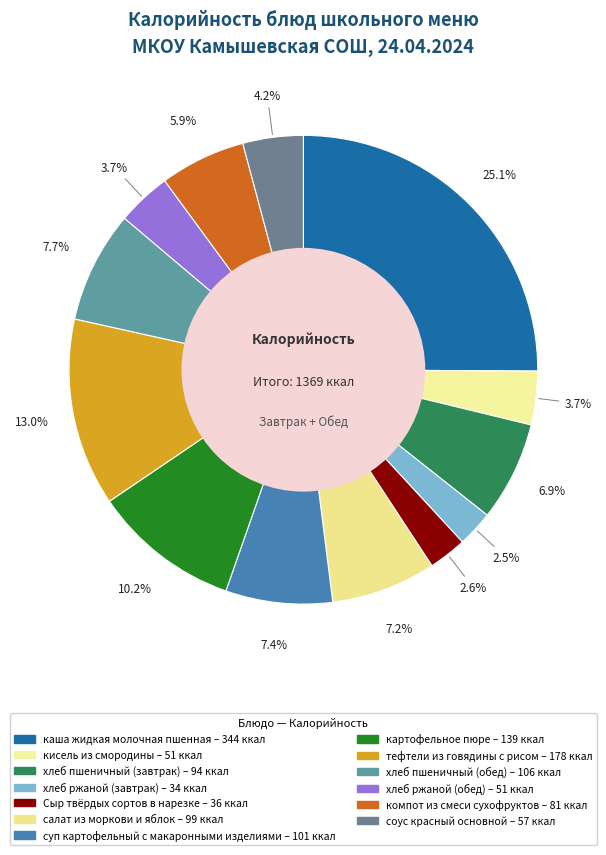

How much of the chart is everything except кисель из смородины?

96.3%